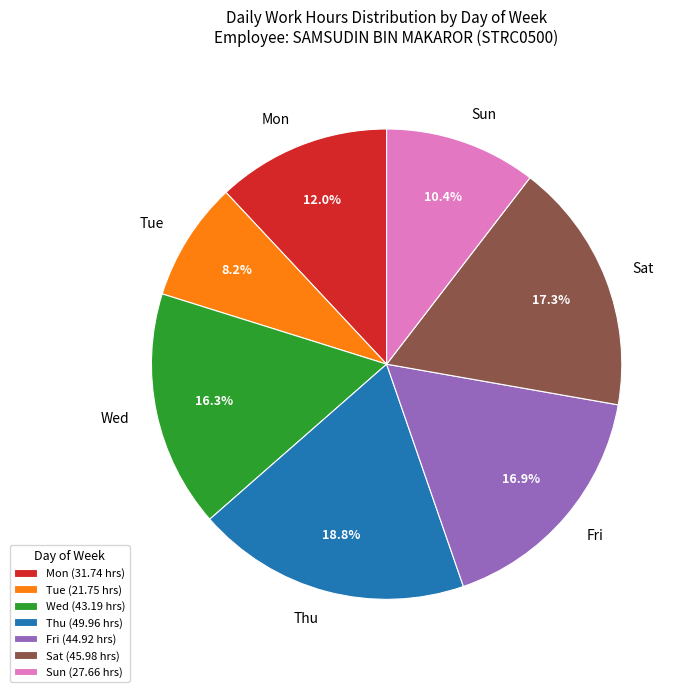

The Sun slice represents 1% of the pie. True or false?

False